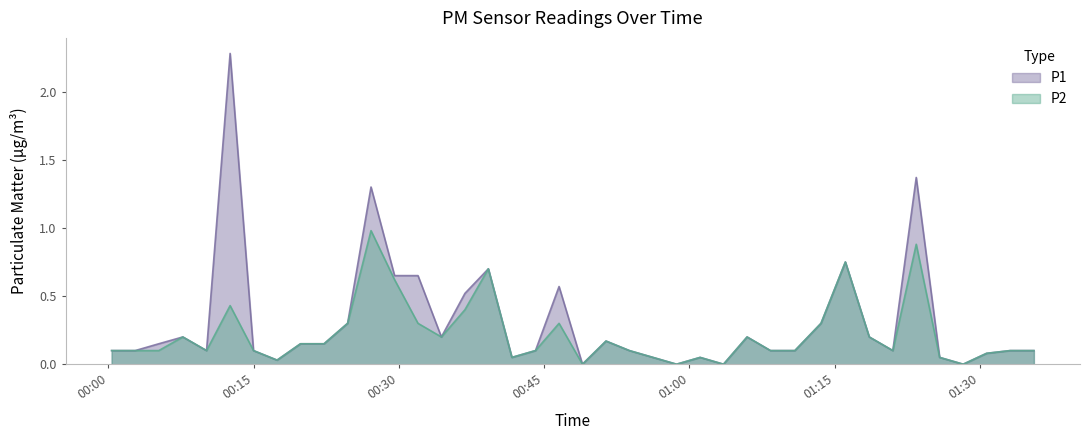

What are all the series names shown in the legend?

P1, P2